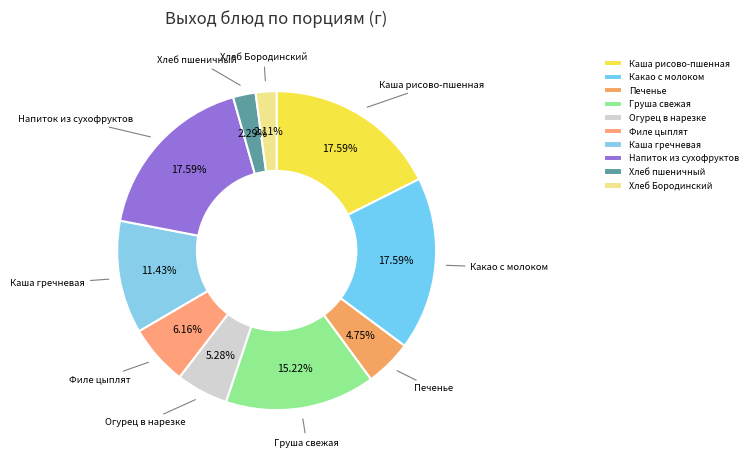

Combined, do Каша рисово-пшенная and Печенье account for over 50%?

No